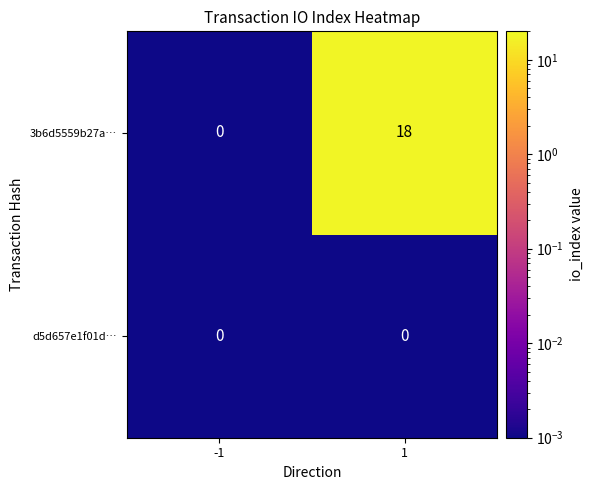

Rank the series by their maximum value, from highest to lowest.

3b6d5559b27a…, d5d657e1f01d…